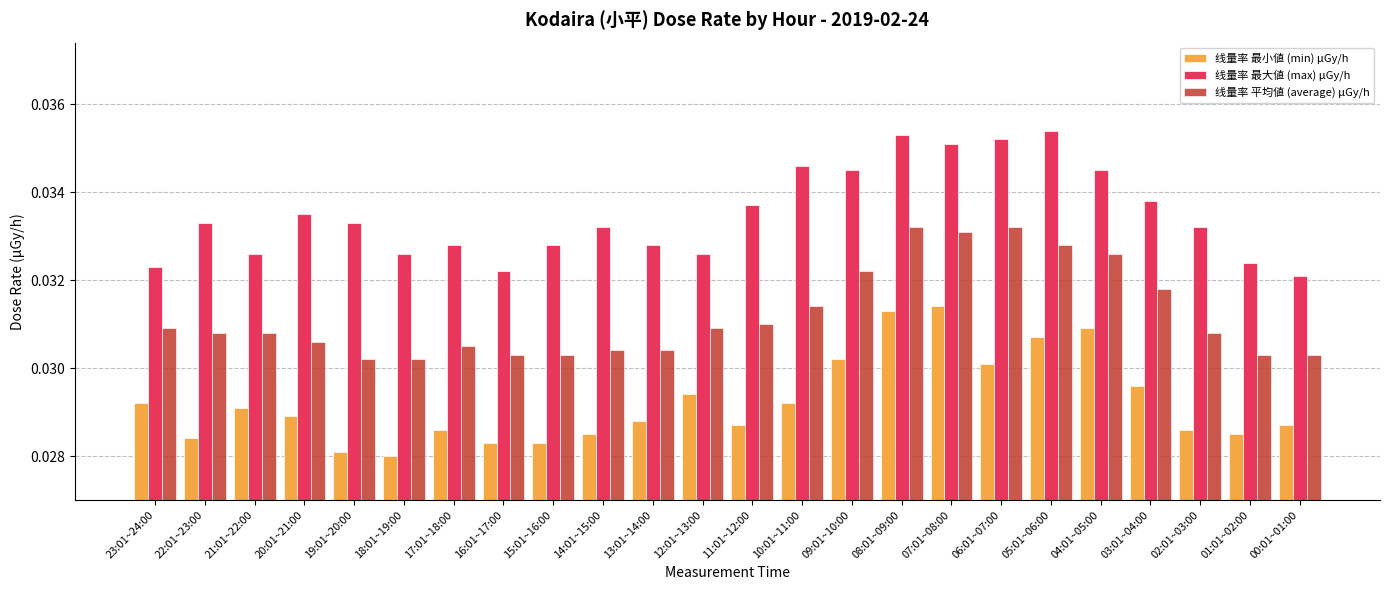

How many groups of bars are there?

24